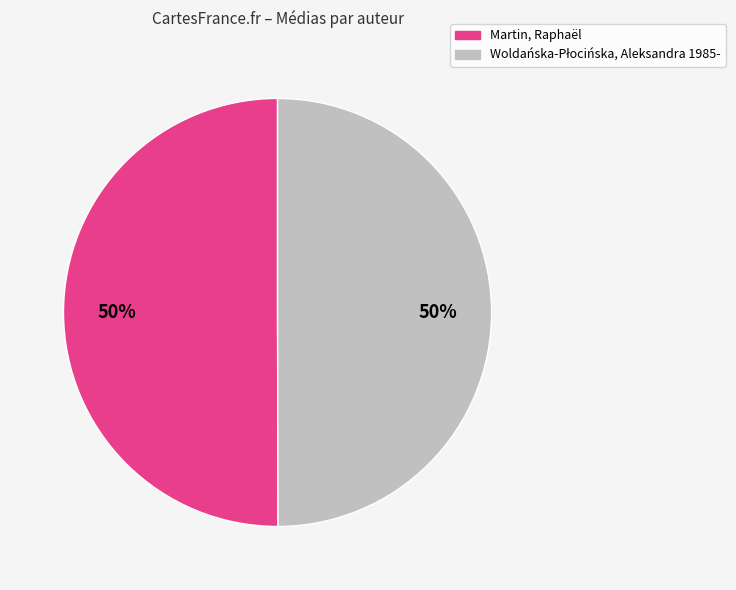

To the nearest percent, what percentage of the pie is Martin, Raphaël?

50%